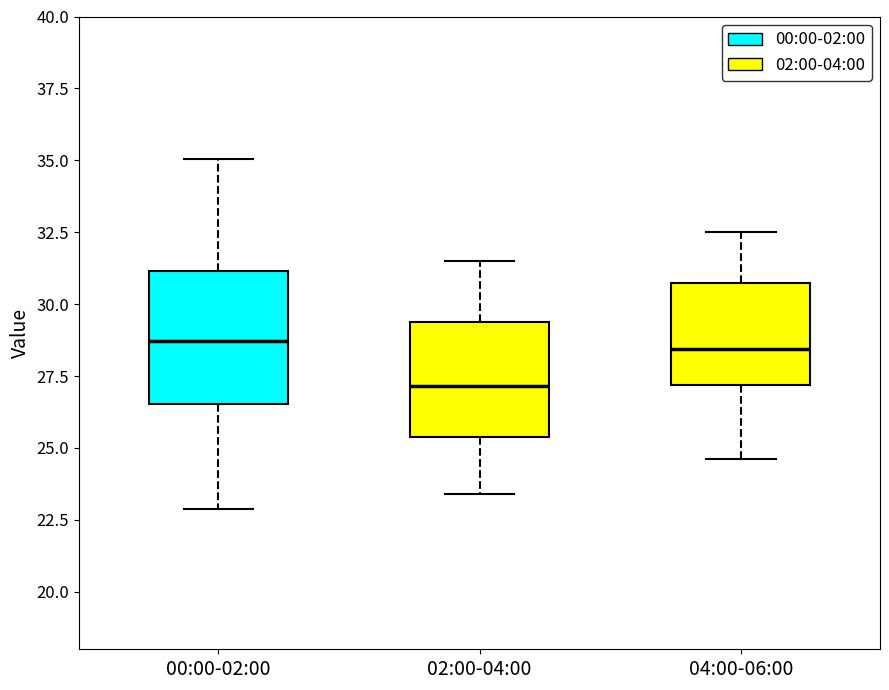

Reading left to right, read every box against the y-axis: the position of its median line, the range the box covers, and the ends of its whiskers. The values are not printed on the chart, so give them approximately, as read against the axis.

00:00-02:00: median 28.5, box 26.5 to 31.0, whiskers 23.0 to 35.0
02:00-04:00: median 27.0, box 25.5 to 29.5, whiskers 23.5 to 31.5
04:00-06:00: median 28.5, box 27.0 to 31.0, whiskers 24.5 to 32.5